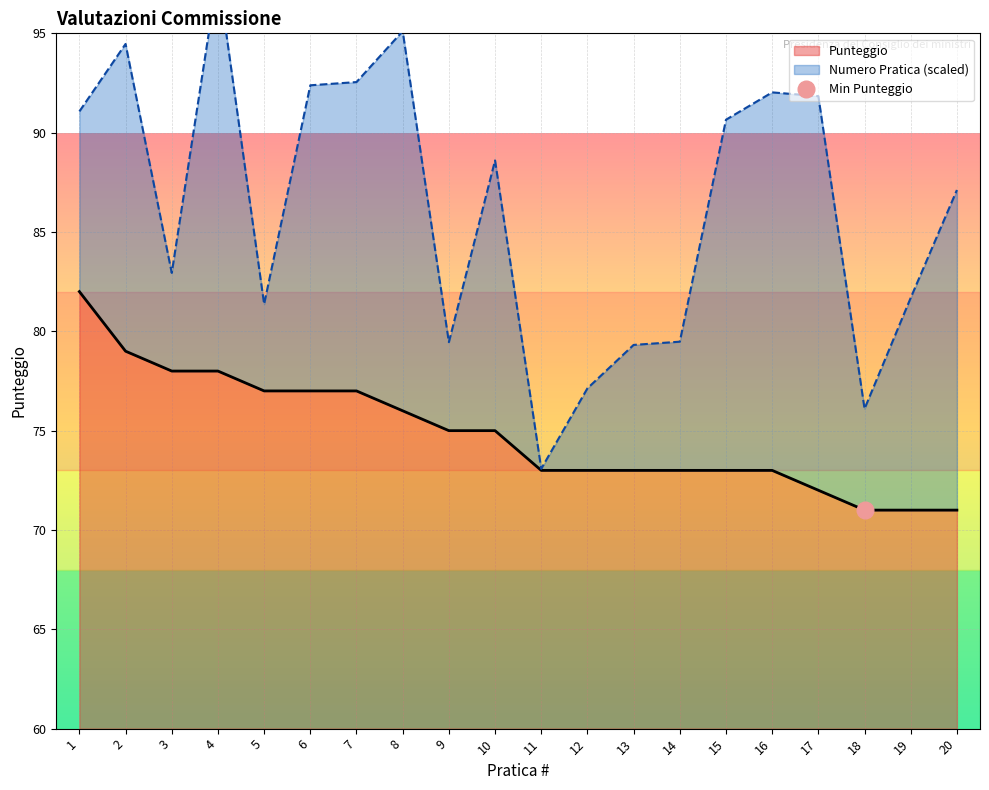

Which label corresponds to the largest value in the chart?

1